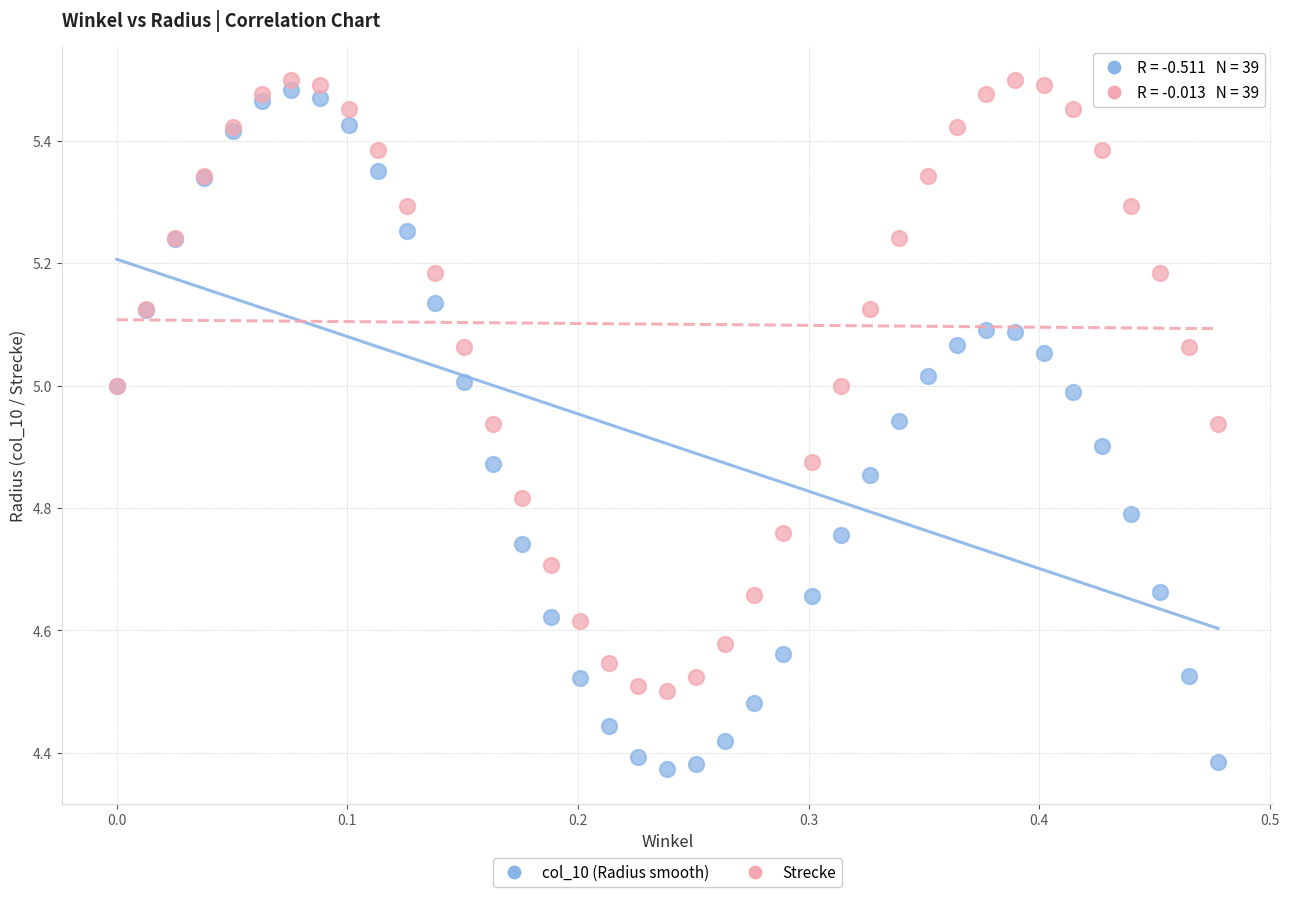

Which series contains the lowest Y value?

col_10 (Radius smooth)